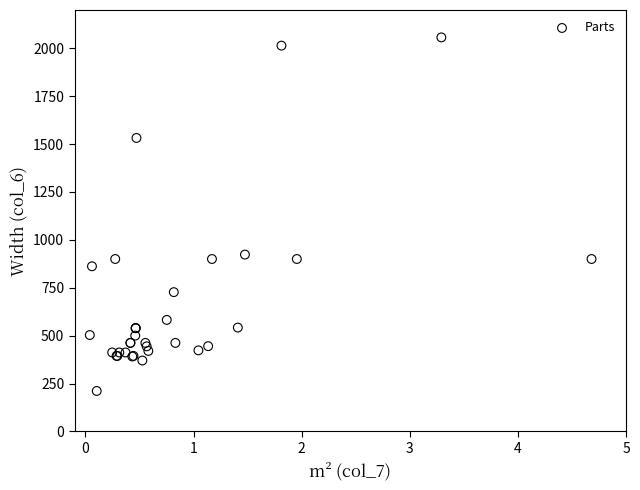

What Y value in the scatter plot is closest to 1134?

923